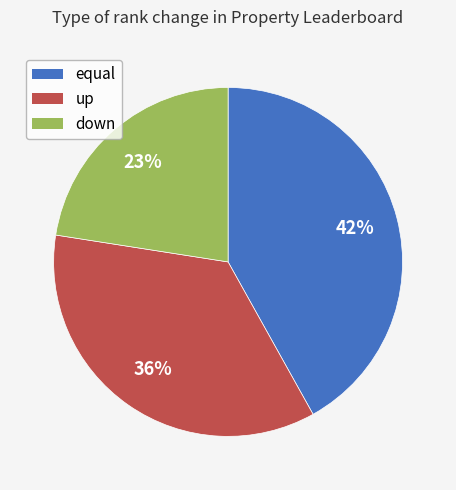

How many slices are in this pie chart?

3